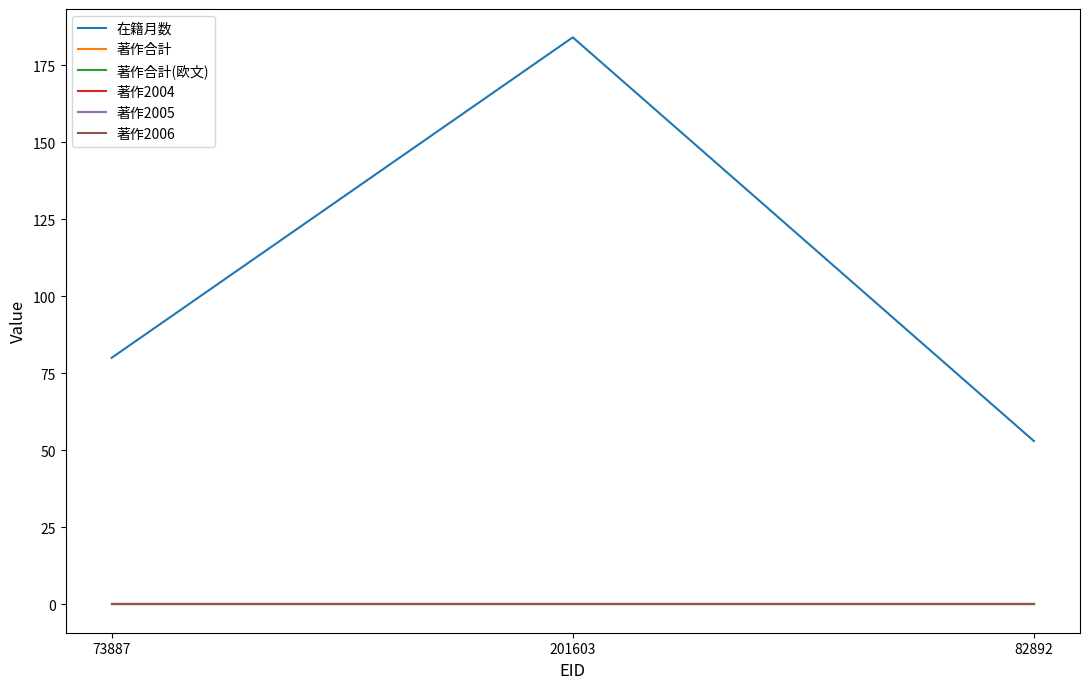

Between 73887 and 82892, which is larger?

73887